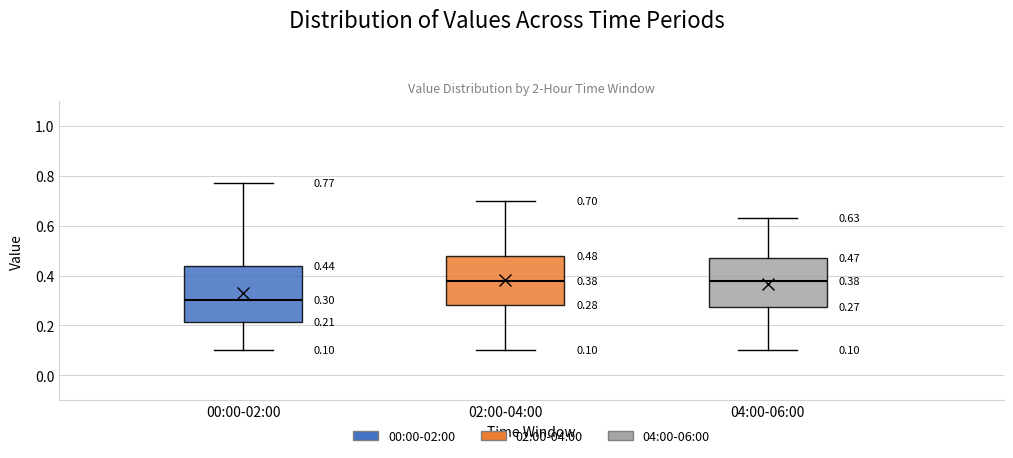

Which box's median line is the lowest?

00:00-02:00